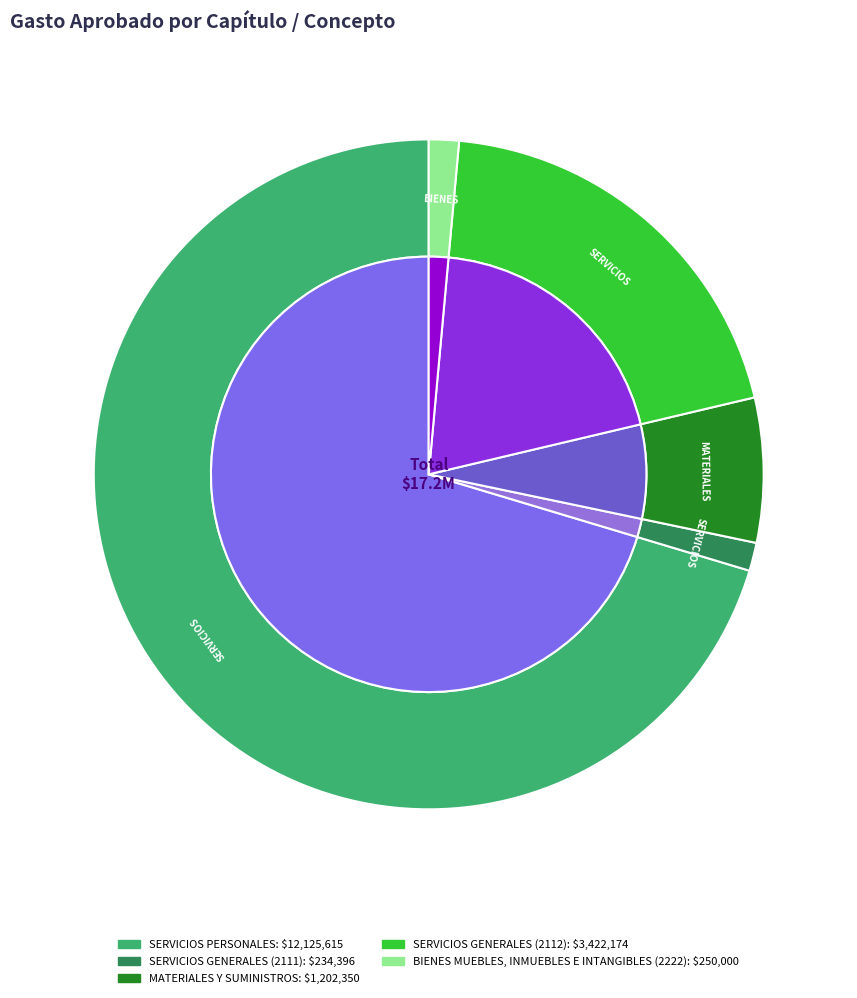

How many slices are in this pie chart?

7